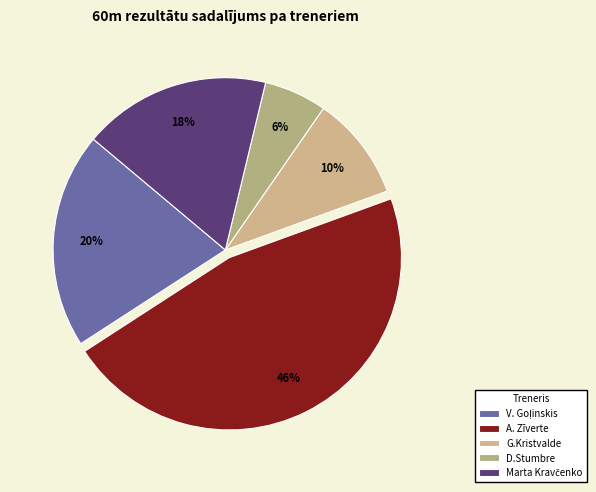

Count the number of slices in the pie.

5